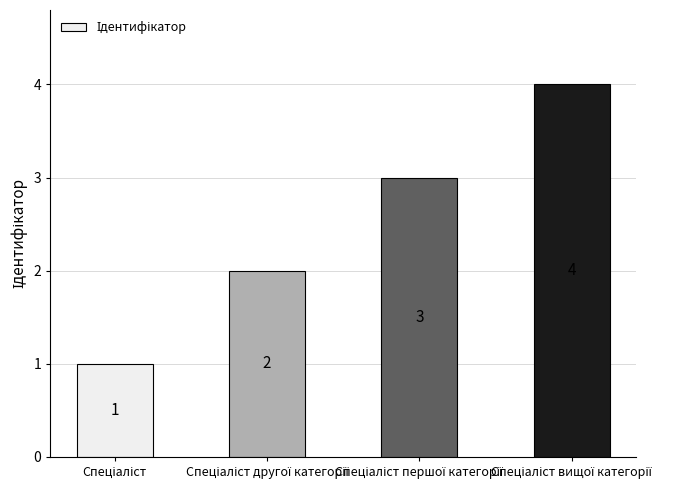

What is the greatest value displayed?

4